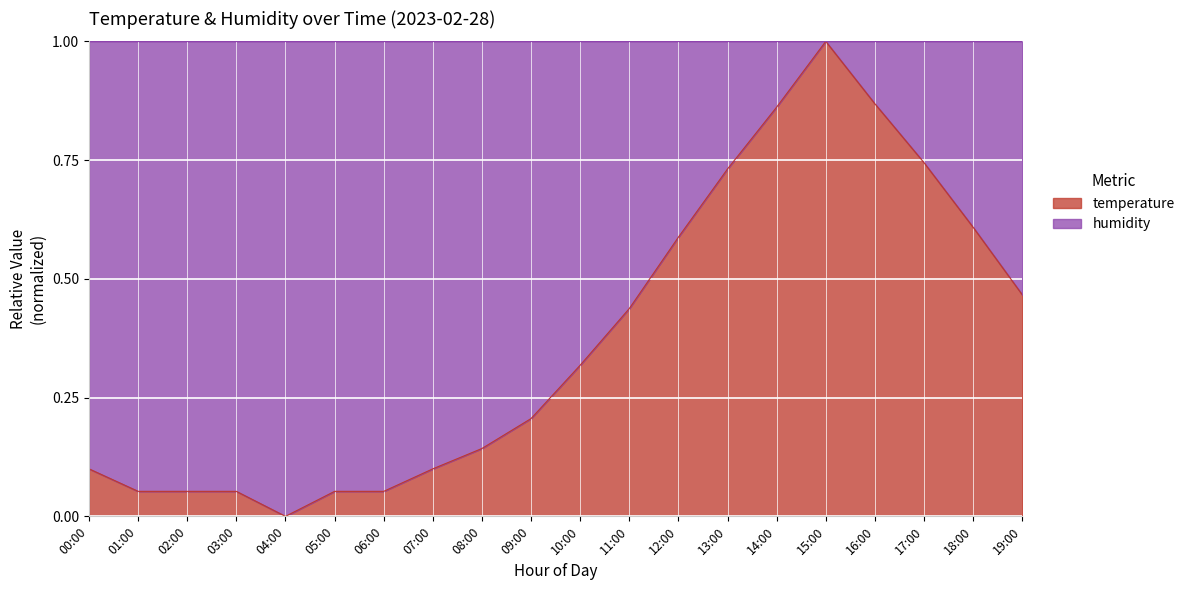

Reading right to left, what are all the values shown in this chart?

19:00=0.5	18:00=0.6	17:00=0.7	16:00=0.9	15:00=1.0	14:00=0.9	13:00=0.7	12:00=0.6	11:00=0.4	10:00=0.3	09:00=0.2	08:00=0.1	07:00=0.1	06:00=0.1	05:00=0.1	04:00=0.0	03:00=0.1	02:00=0.1	01:00=0.1	00:00=0.1